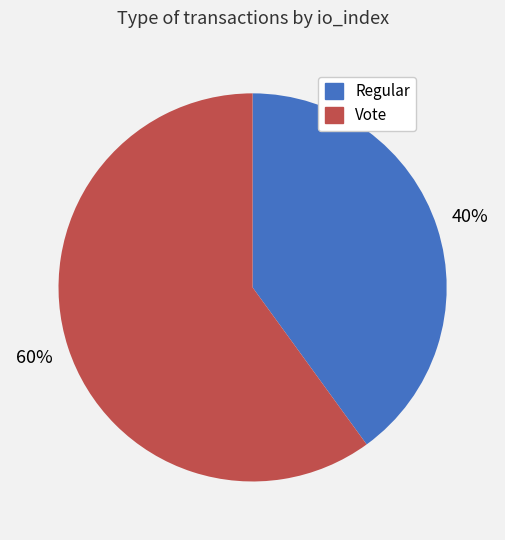

Which category has the smallest portion of the pie?

Regular